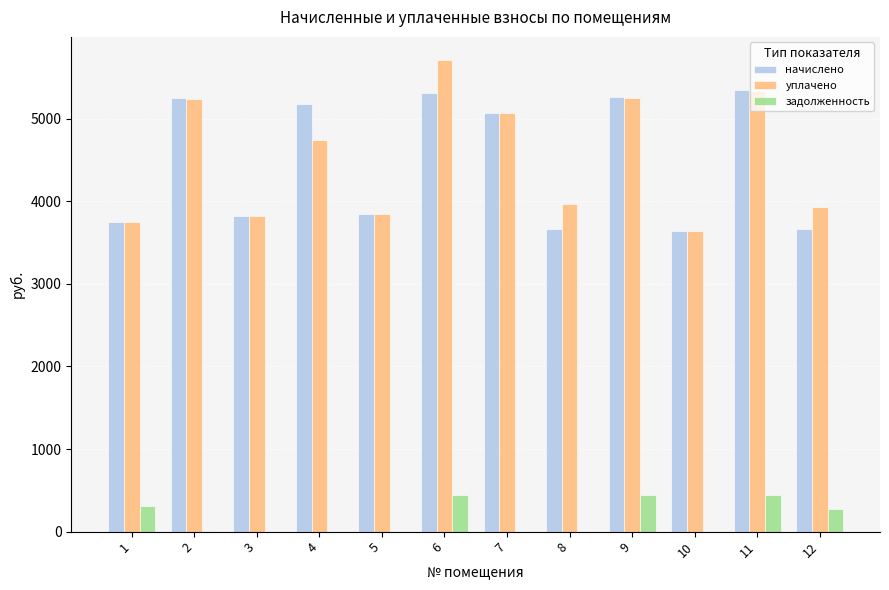

Between 4 and 9, which series saw the biggest shift?

уплачено